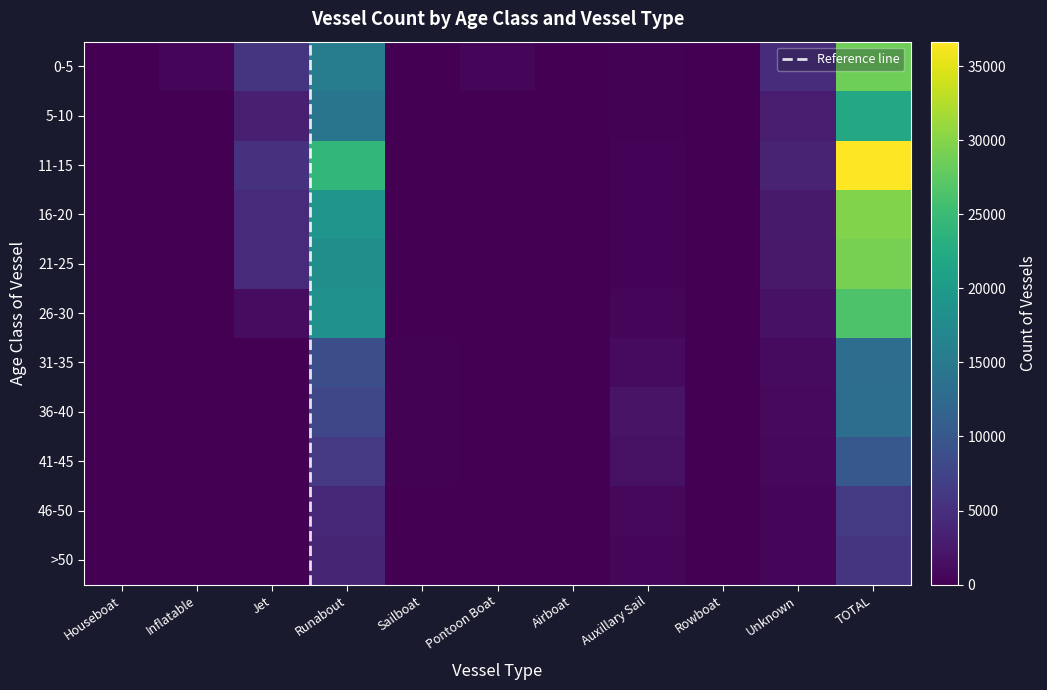

What is the difference between the maximum and second lowest values in the 46-50 series?

6171